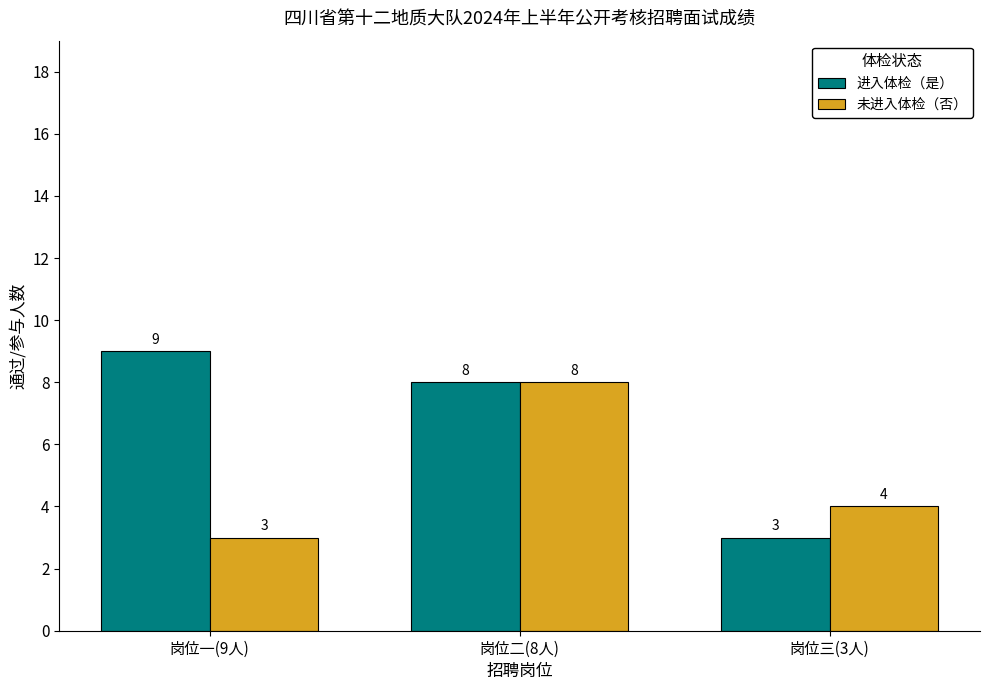

Between 岗位二(8人) and 岗位三(3人), which series saw the biggest shift?

进入体检（是）